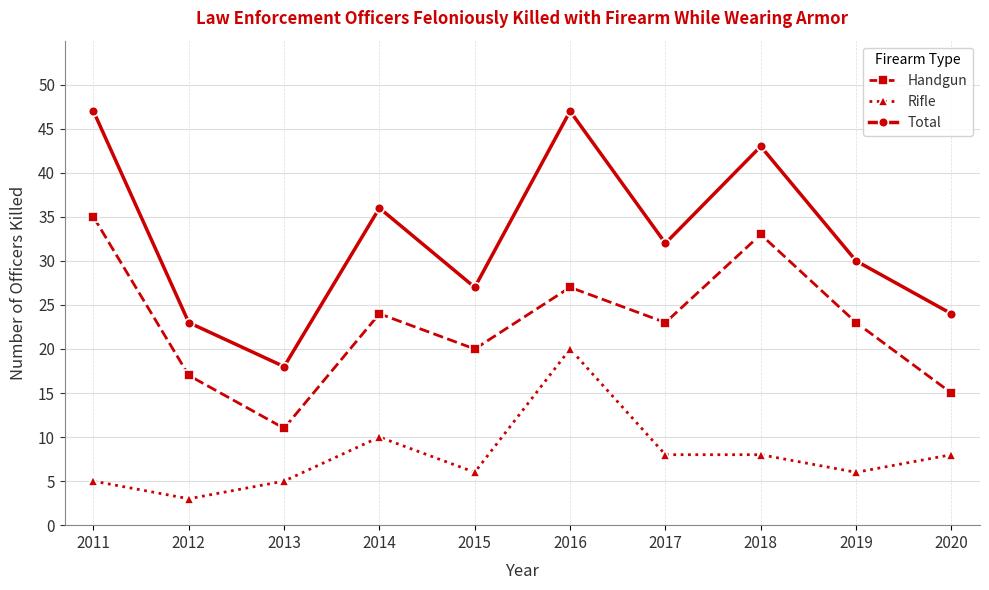

Rank the series by their average value, from highest to lowest.

Total, Handgun, Rifle